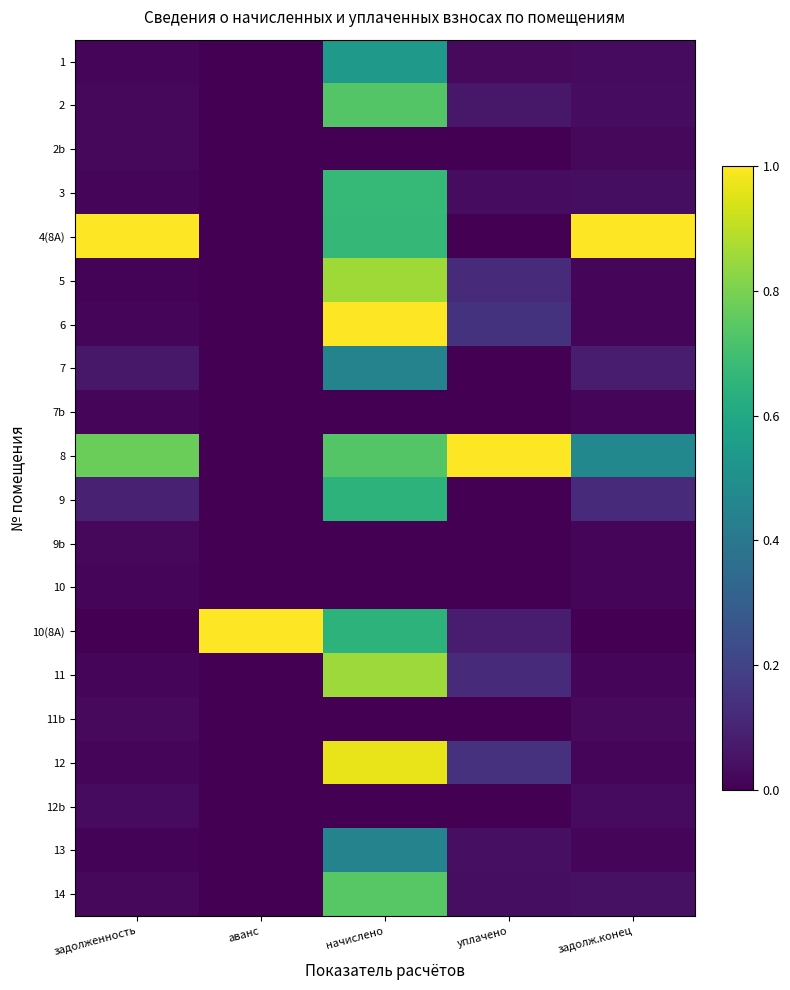

What is the difference between the highest and lowest values at уплачено?

1.0